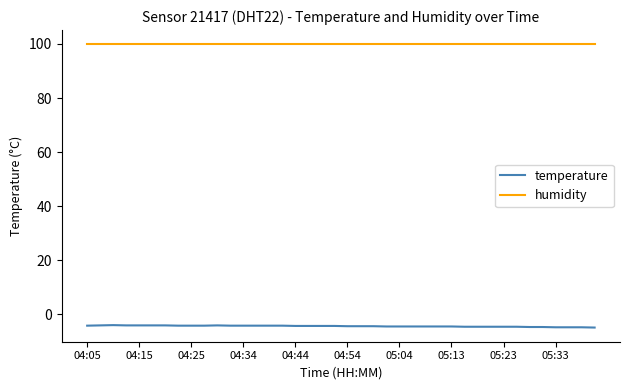

What is the average value of the temperature series?

-4.4